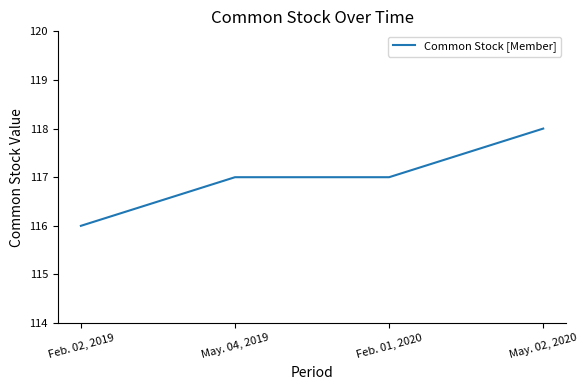

Approximately how many times larger is the value at May. 02, 2020 compared to Feb. 02, 2019?

1.0